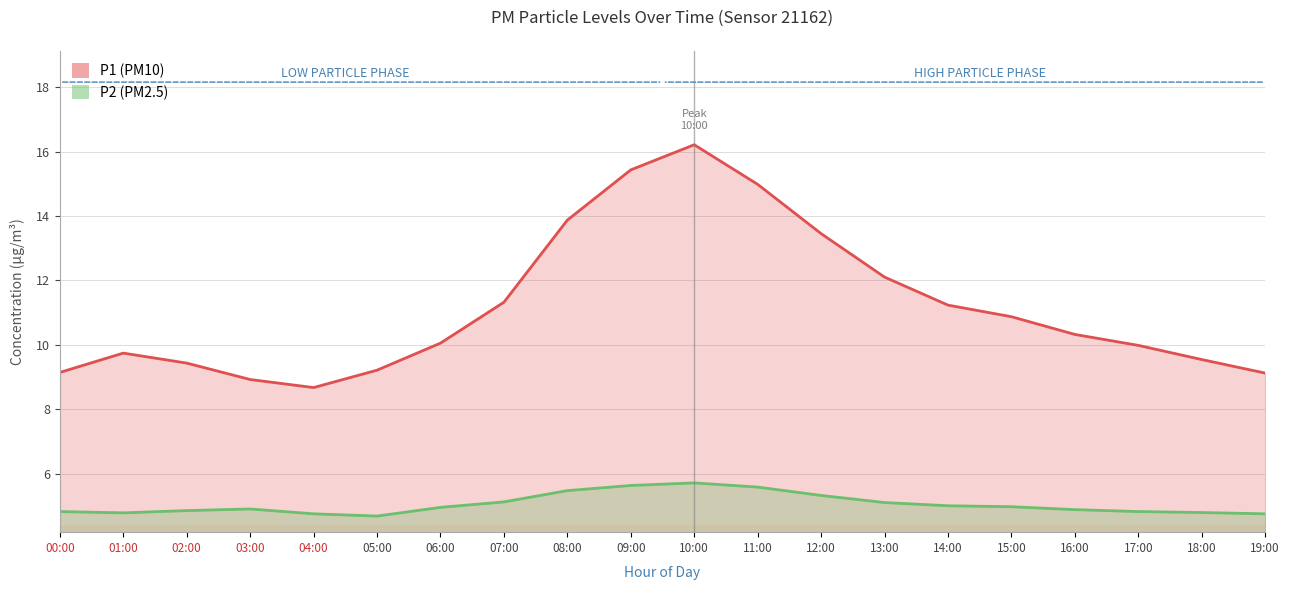

True or false: P2 and P1 intersect in this chart.

False